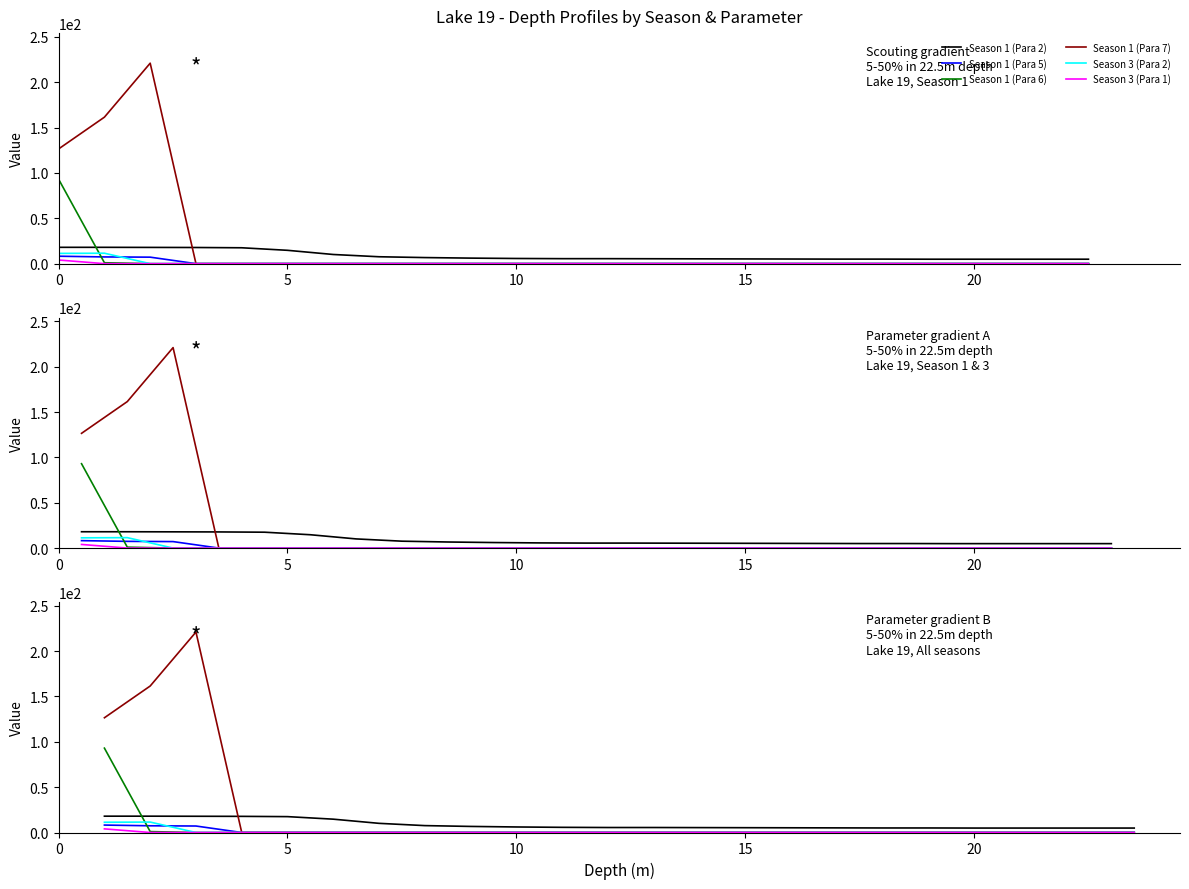

How many lines are shown in the chart?

6